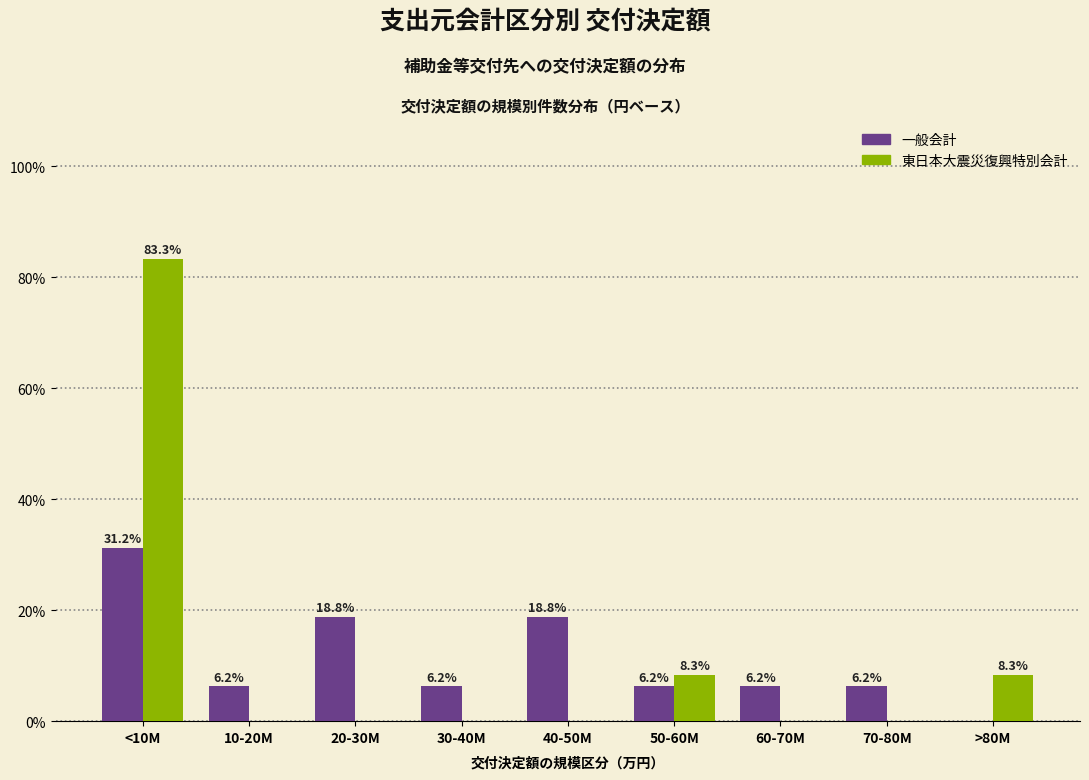

Are the bars horizontal?

No